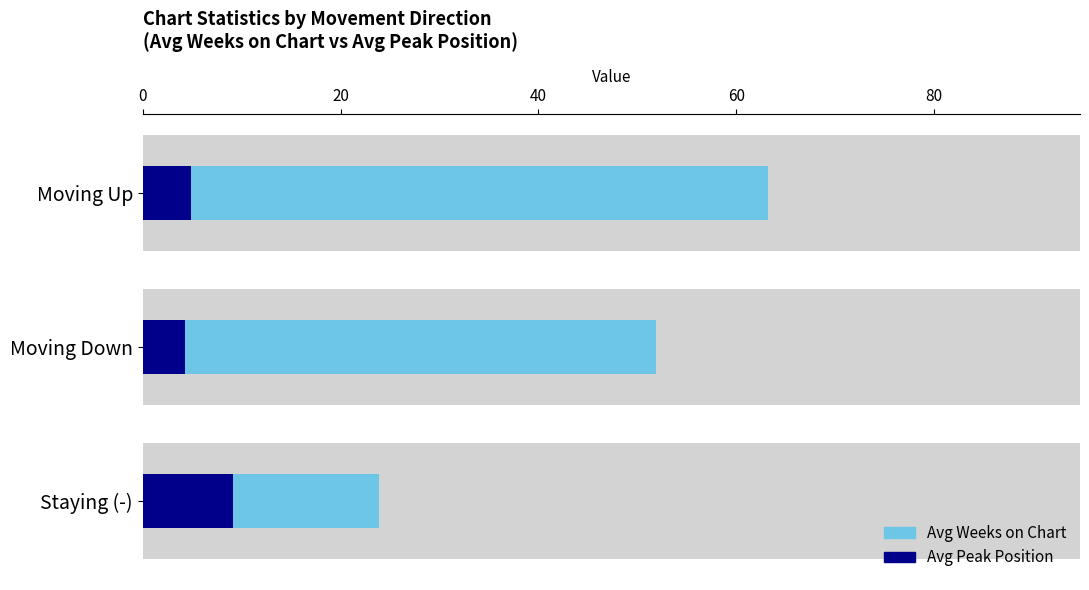

Between Staying (-) and Moving Down, which series saw the biggest shift?

Avg Weeks on Chart